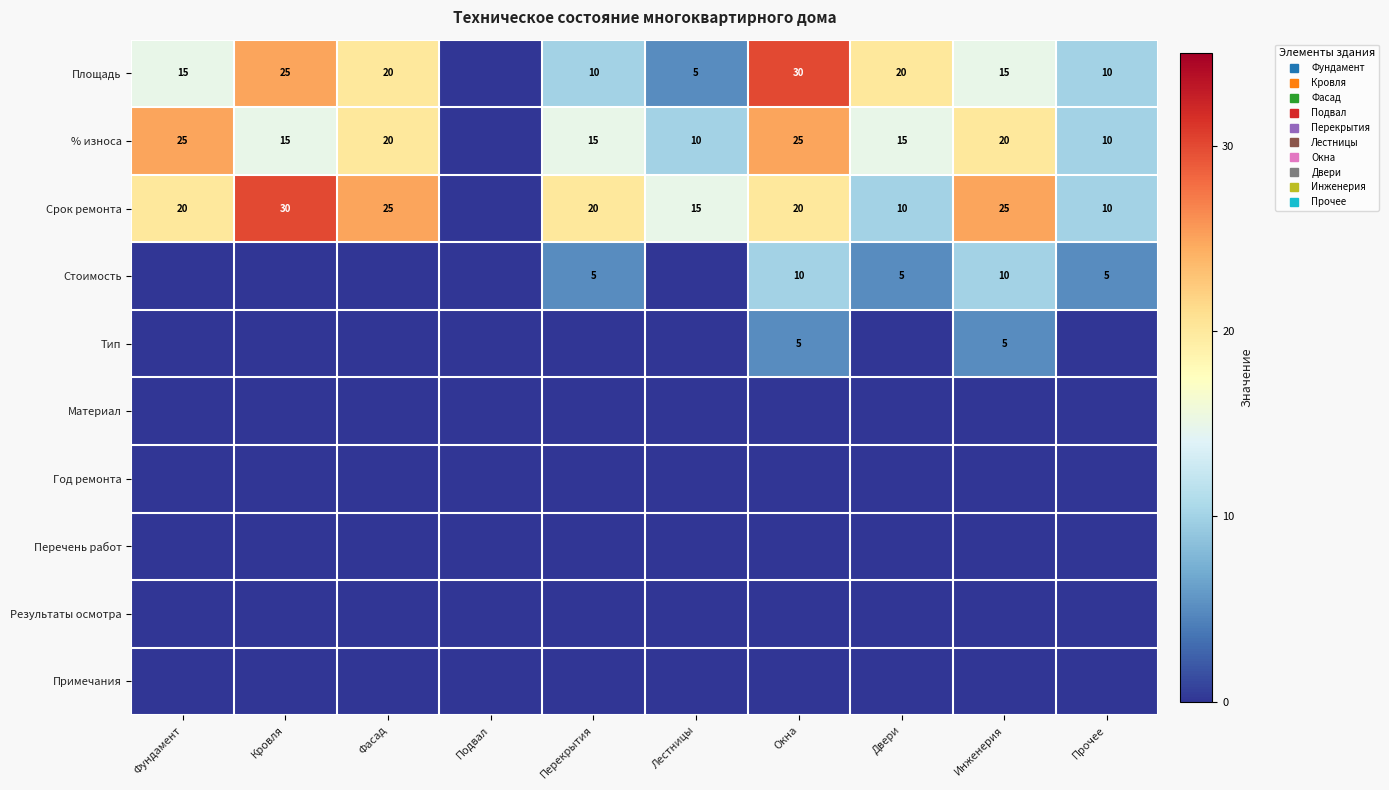

List the series in order of their peak value, highest first.

Площадь, Срок ремонта, % износа, Стоимость, Тип, Материал, Год ремонта, Перечень работ, Результаты осмотра, Примечания